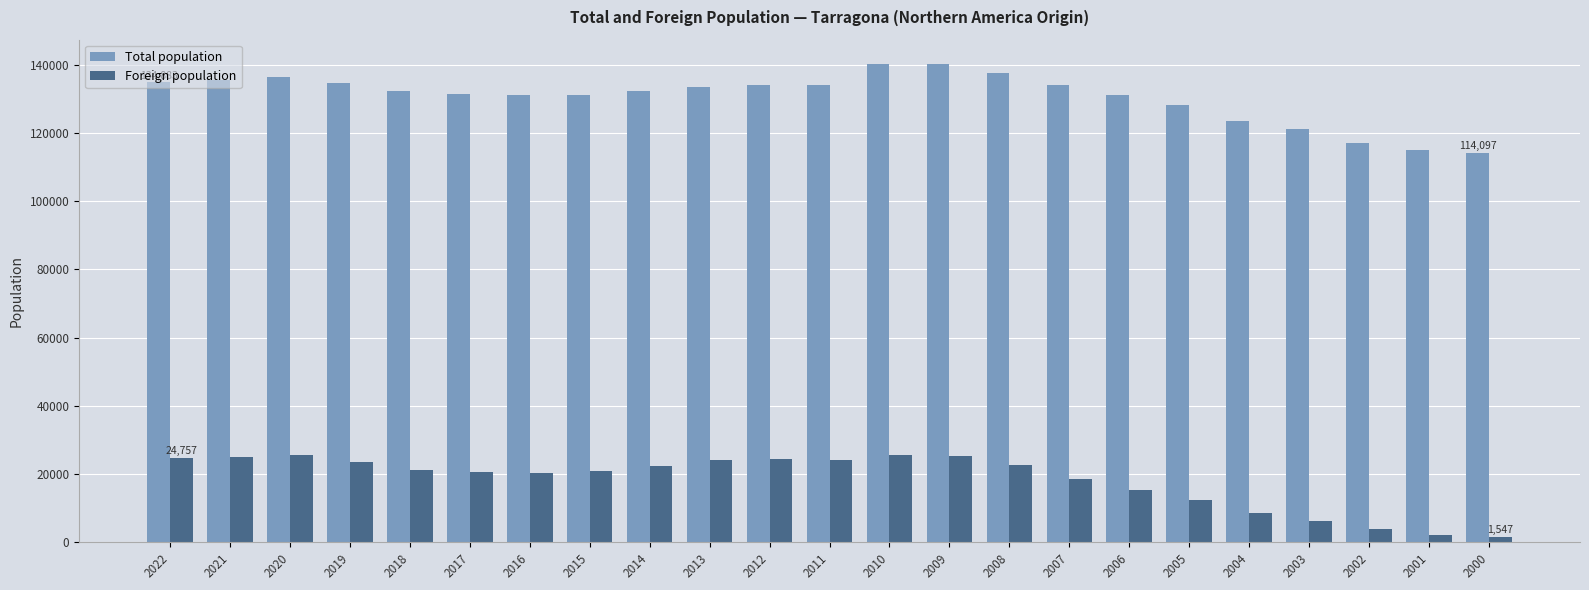

Is it true that Foreign population equals 22379 at 2014?

True